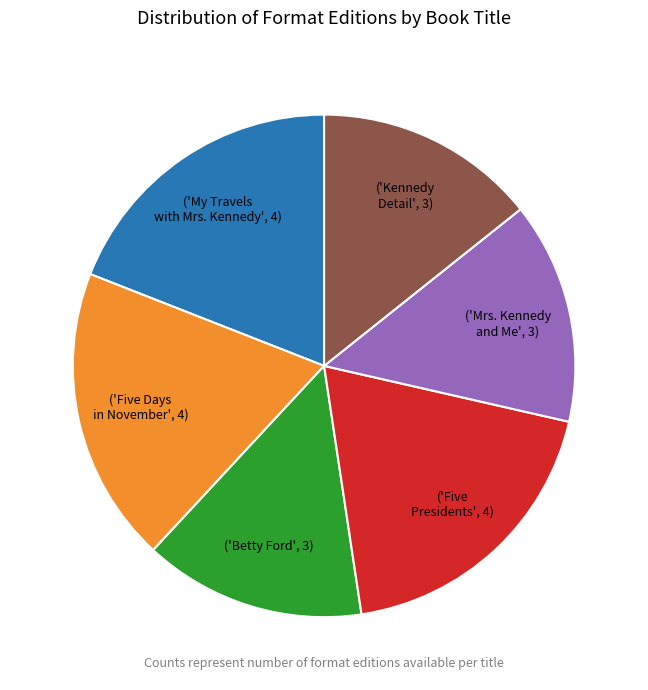

Is there any slice that represents more than half of the pie?

No